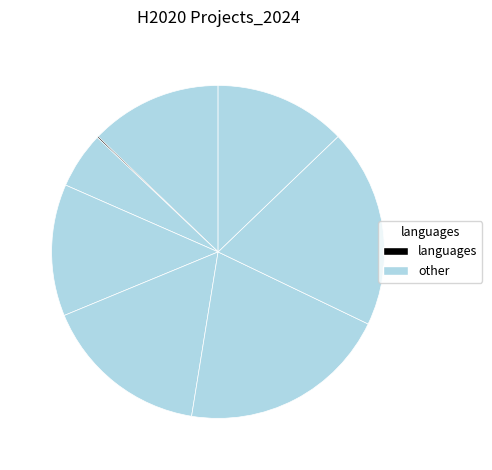

Rank the categories by value from lowest to highest.

BIOMAP2SOIL, RECAP, WATERPROTECT, MyToolBox, Fiware4Water, MIDES, SMART-Plant, FATIMA